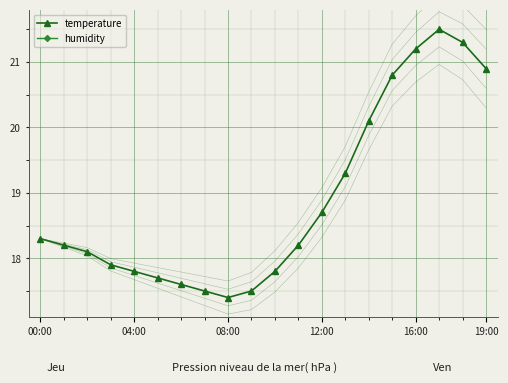

Is it true that temperature_band_0.3 equals 19.5 at 13?

True